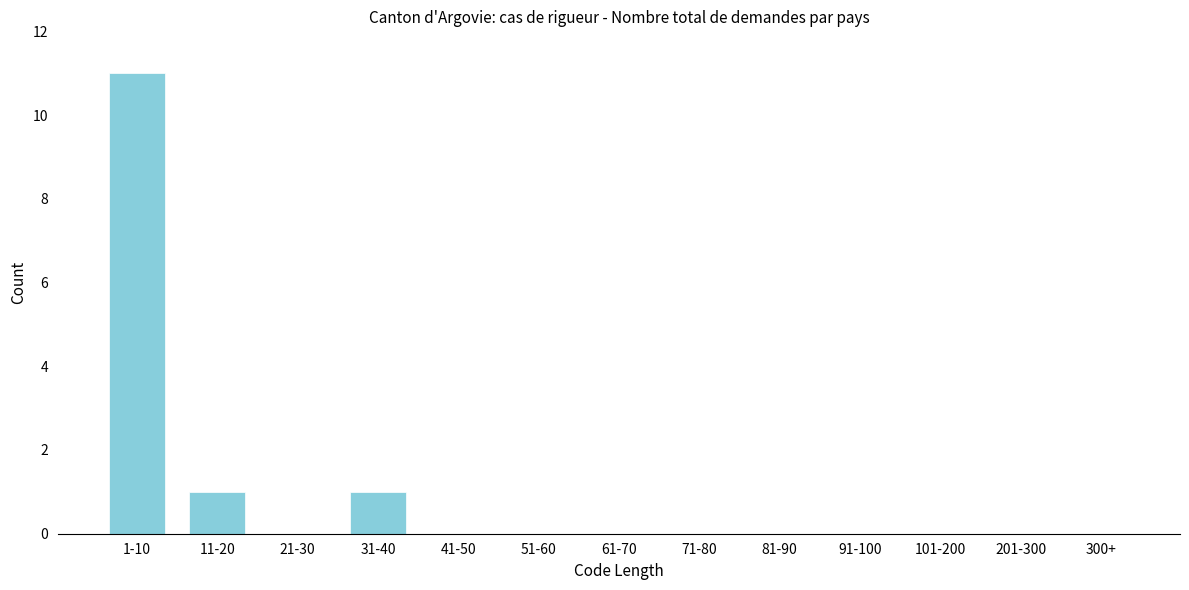

Reading left to right, transcribe all the data shown in this chart.

1-10=11	11-20=1	21-30=0	31-40=1	41-50=0	51-60=0	61-70=0	71-80=0	81-90=0	91-100=0	101-200=0	201-300=0	300+=0